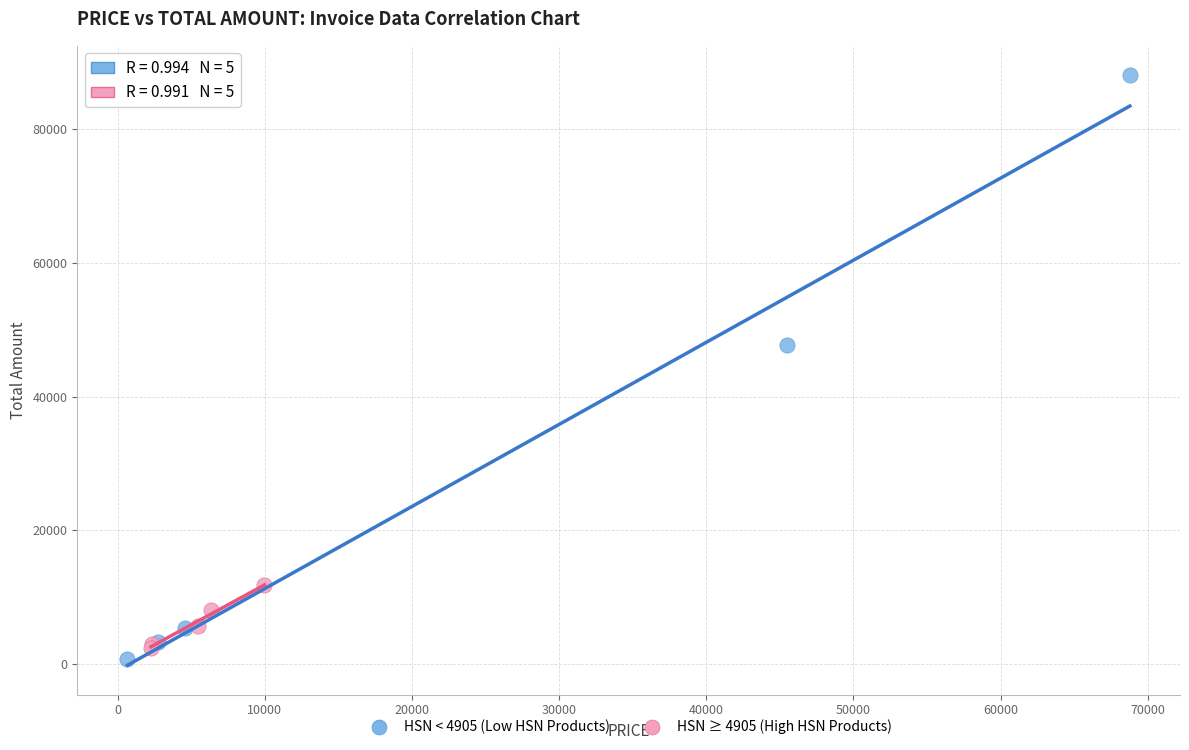

Which series has the largest Y range (max minus min)?

HSN < 4905 (Low HSN Products)